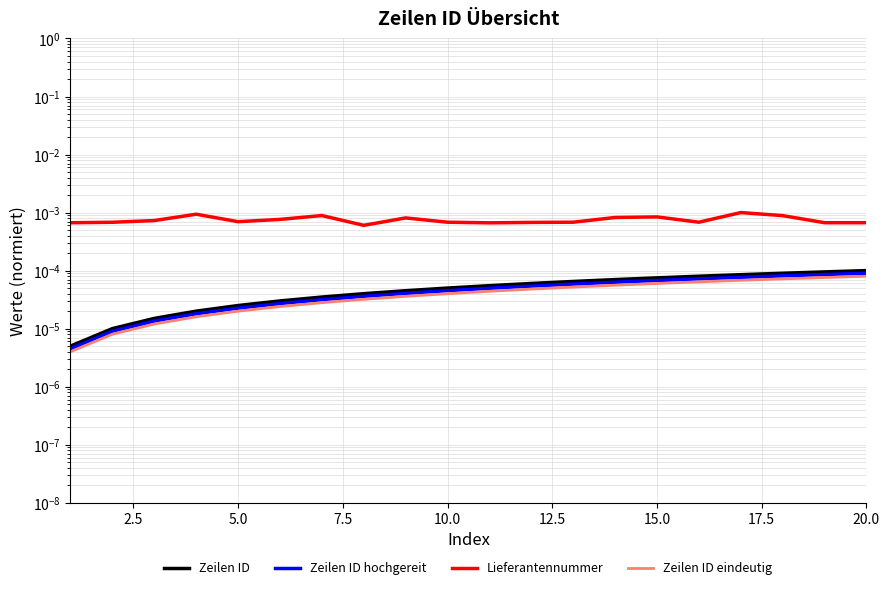

The Zeilen ID series shows 0.0 at 20.0. True or false?

True